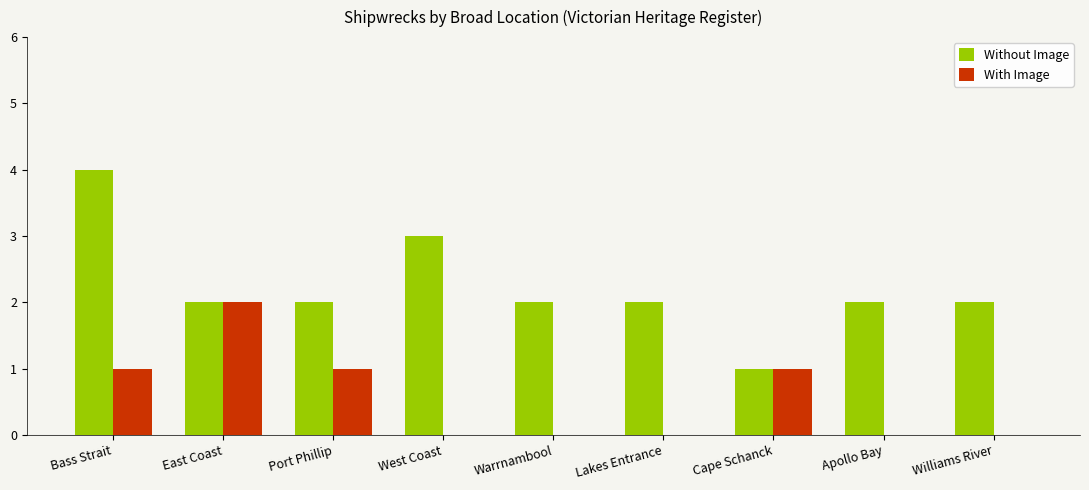

Reading right to left, what are all the values shown in this chart?

Without Image: Williams River=2	Apollo Bay=2	Cape Schanck=1	Lakes Entrance=2	Warrnambool=2	West Coast=3	Port Phillip=2	East Coast=2	Bass Strait=4
With Image: Williams River=0	Apollo Bay=0	Cape Schanck=1	Lakes Entrance=0	Warrnambool=0	West Coast=0	Port Phillip=1	East Coast=2	Bass Strait=1